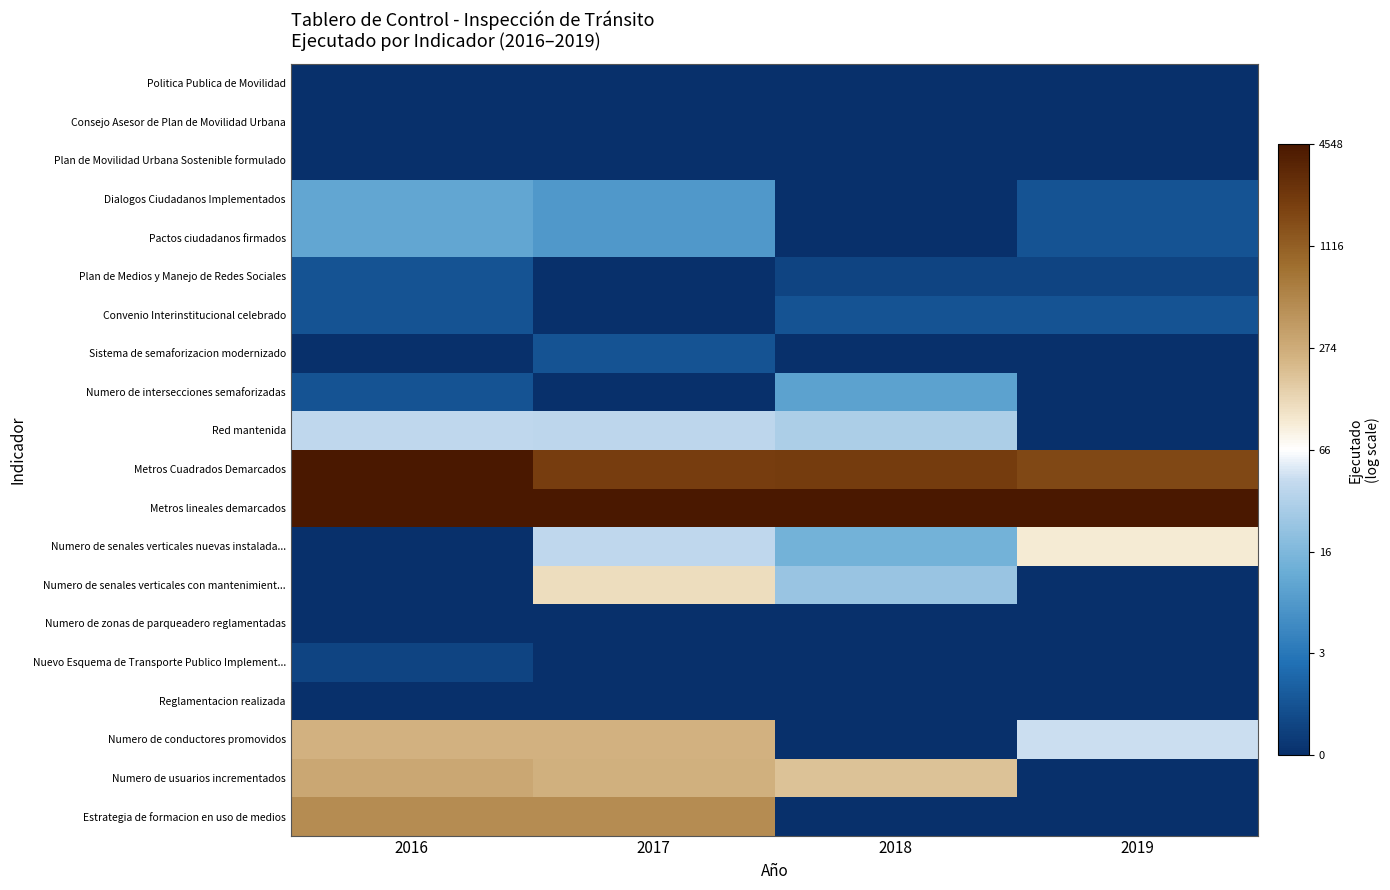

Which series has the largest total across all categories?

Metros lineales demarcados